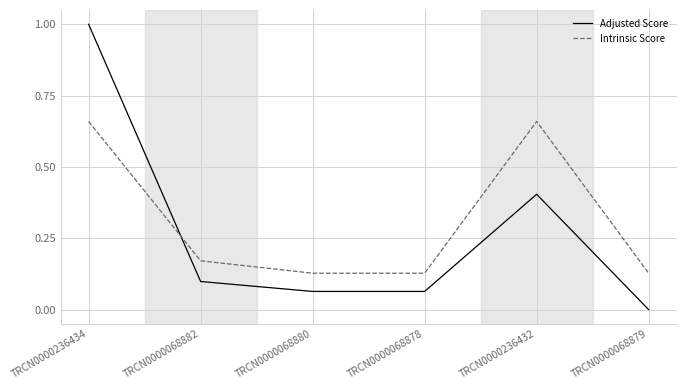

Which series has the widest spread of values?

Adjusted Score